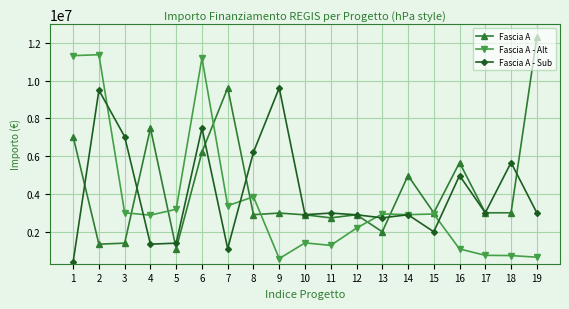

True or false: Fascia A has a value of 727209.9 at 11.

False